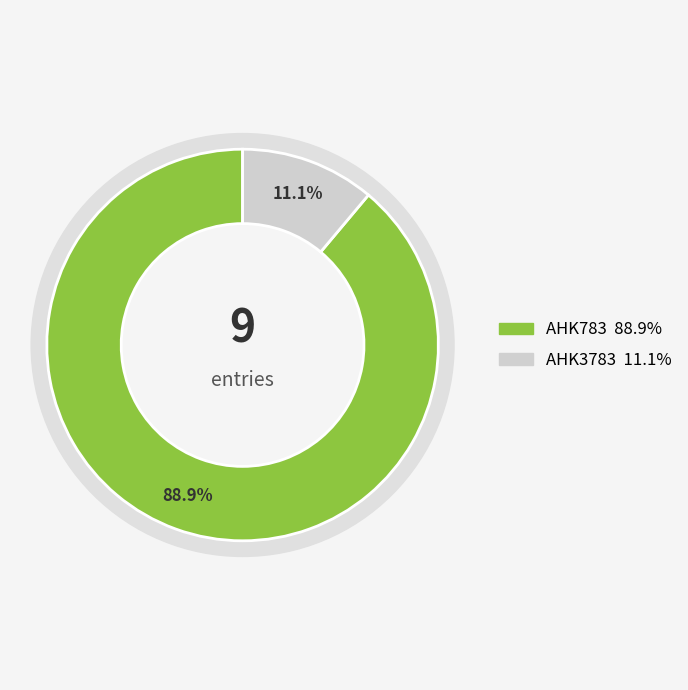

The AHK783 slice represents 99% of the pie. True or false?

False